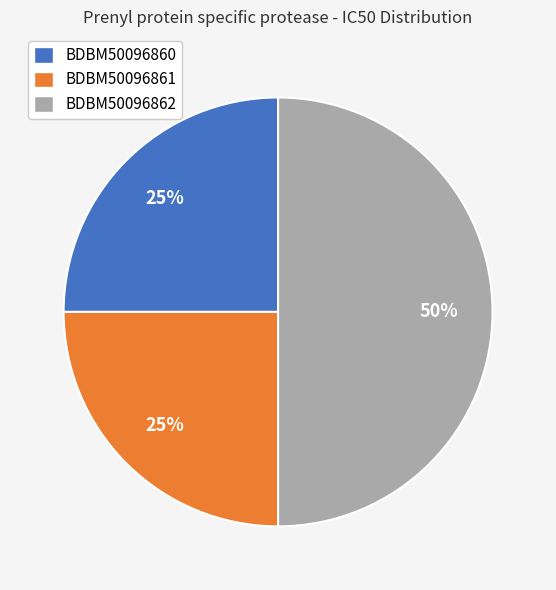

Do BDBM50096860 and BDBM50096862 together represent more than half of the pie?

Yes